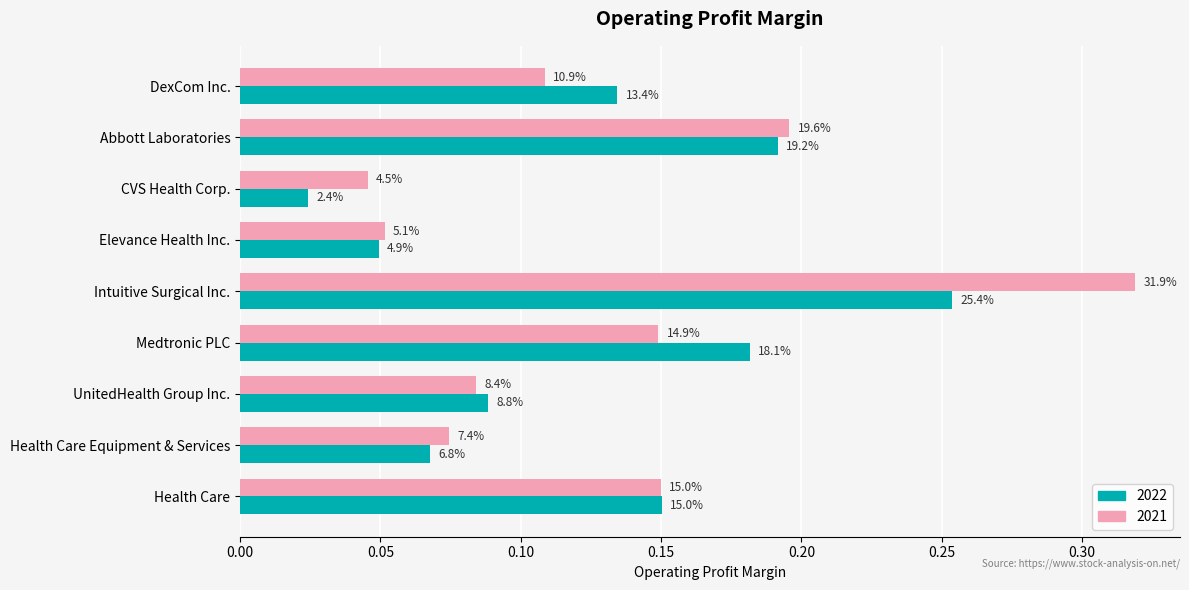

List the series in order of their peak value, lowest first.

2022, 2021